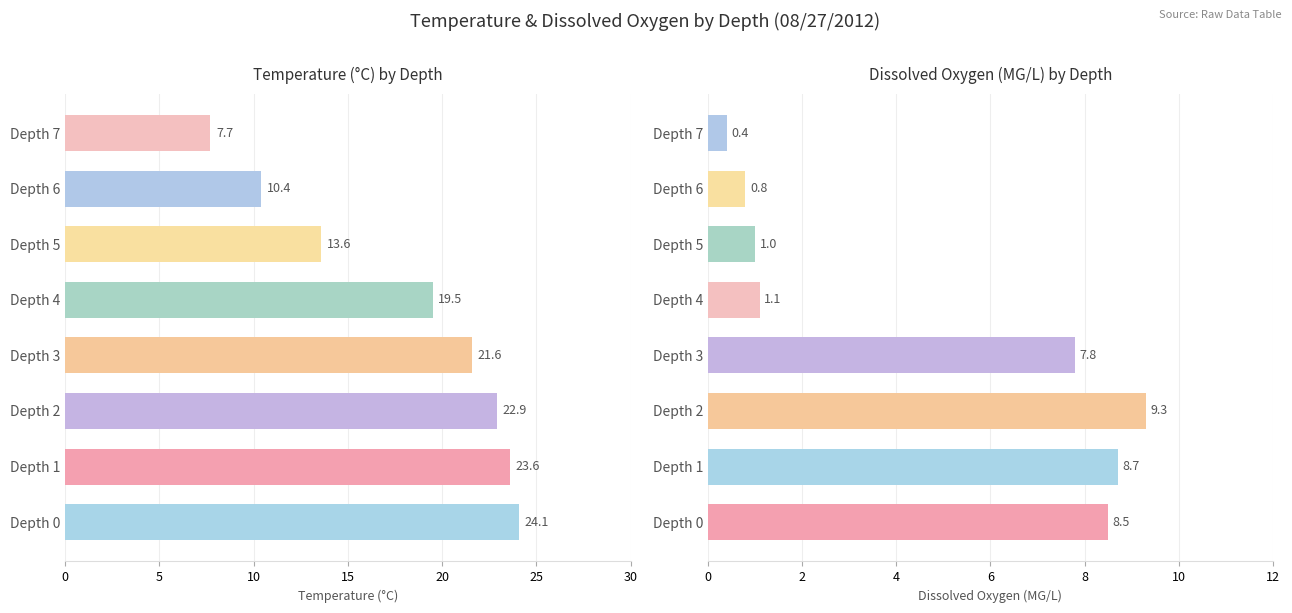

Reading left to right, extract all data points from this chart.

Temperature: 24.1	23.6	22.9	21.6	19.5	13.6	10.4	7.7
Dissox: 8.5	8.7	9.3	7.8	1.1	1.0	0.8	0.4